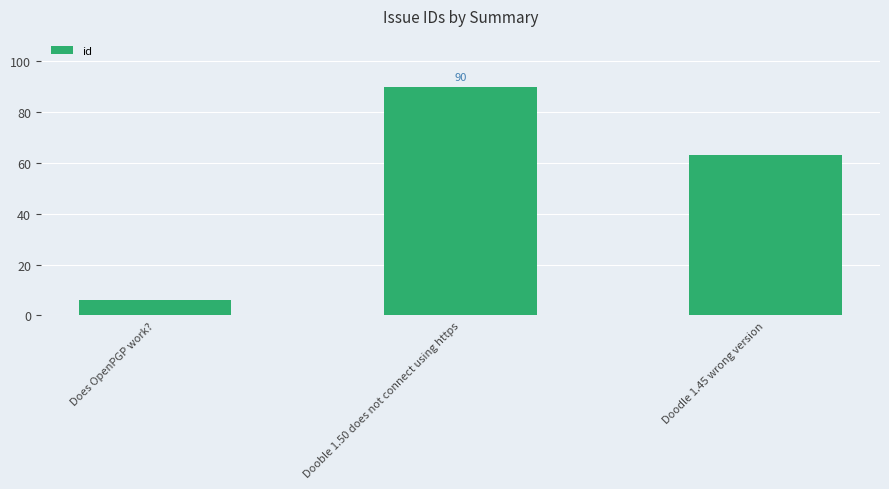

Reading left to right, list all the values displayed in this chart.

6	90	63